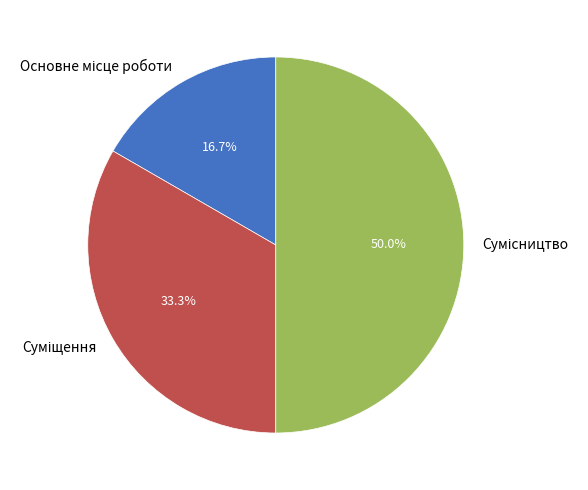

To the nearest percent, what portion does Суміщення represent?

33%